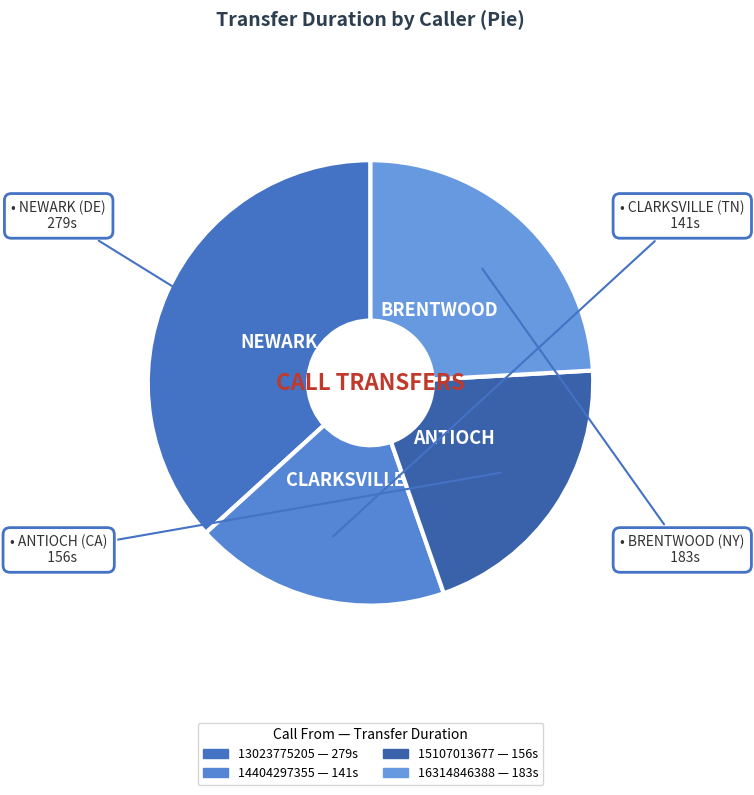

What is the ratio of the value at 14404297355 to the value at 16314846388?

0.8